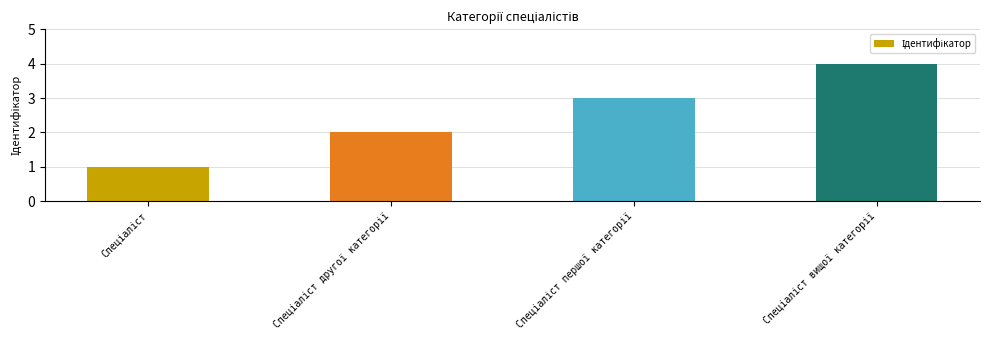

What is the smallest value displayed?

1